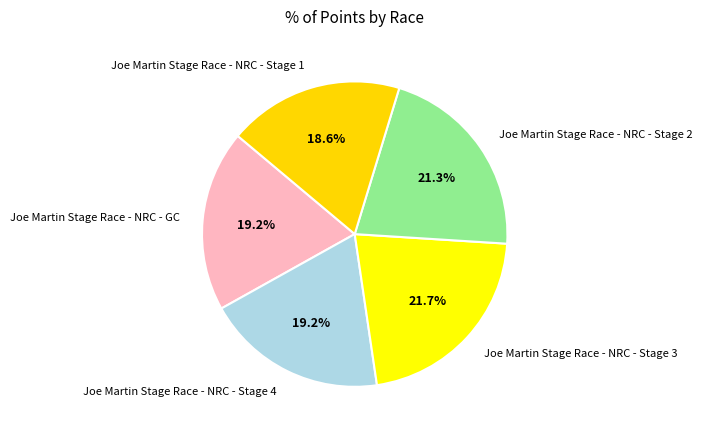

Which slice is the smallest?

Joe Martin Stage Race - NRC - Stage 1